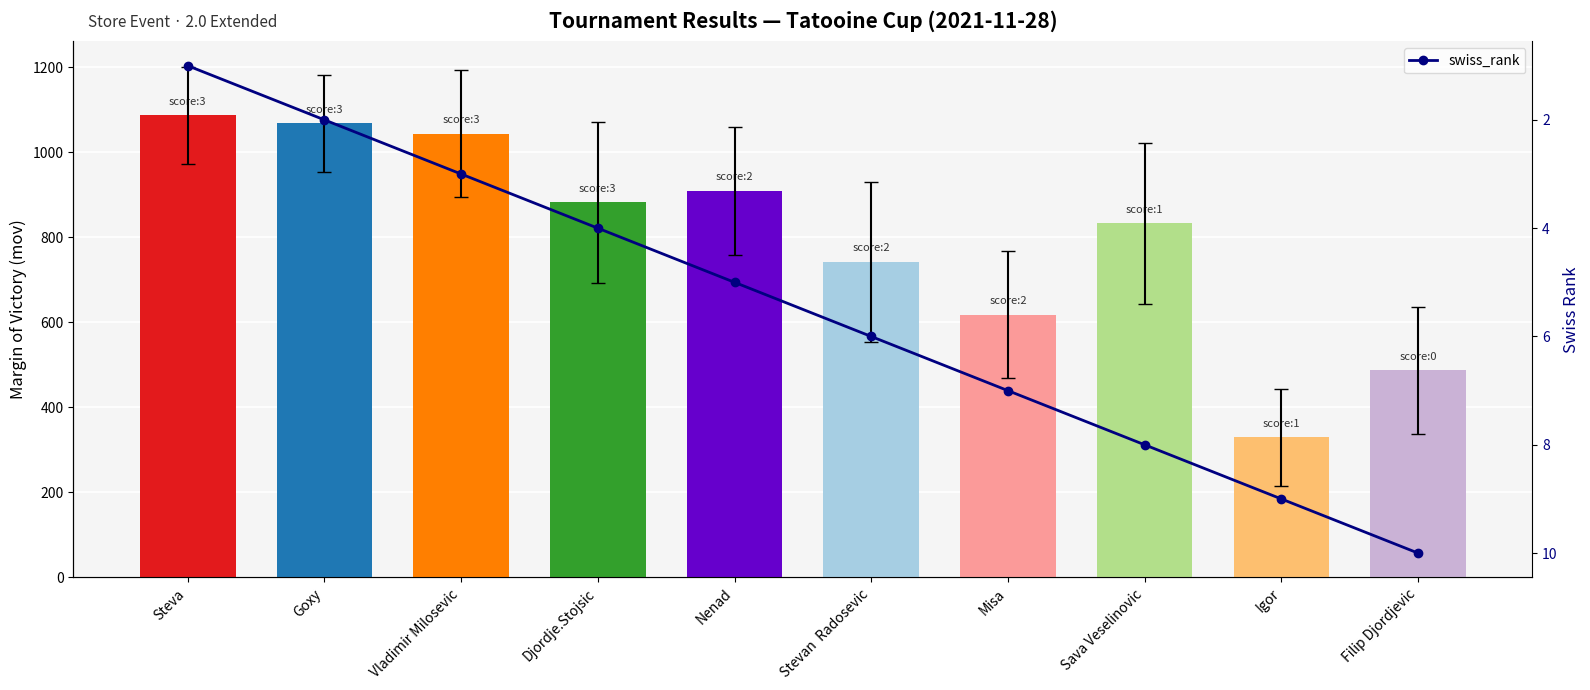

How many series are shown in this chart?

1